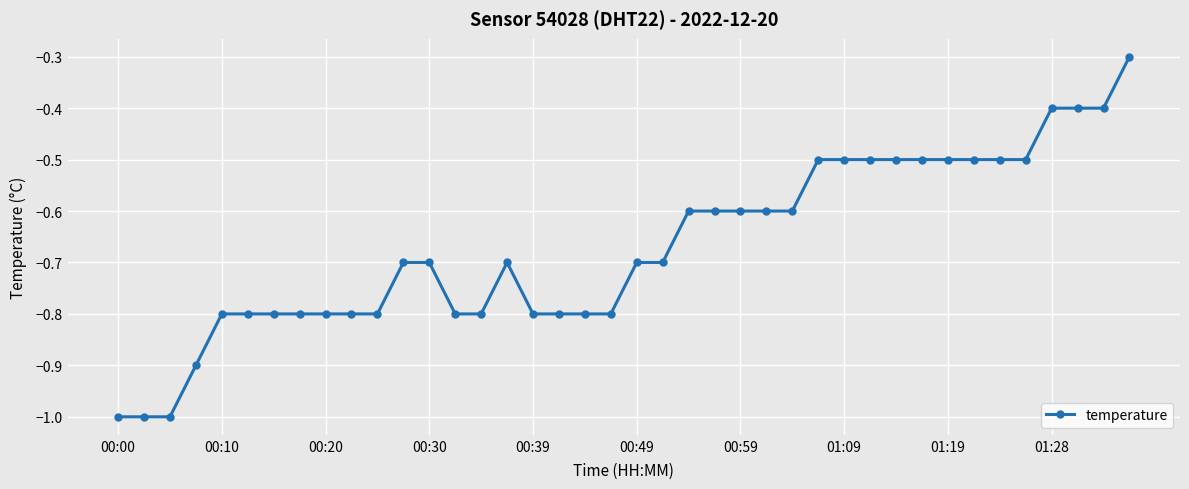

What is the sum of all values?

-26.8